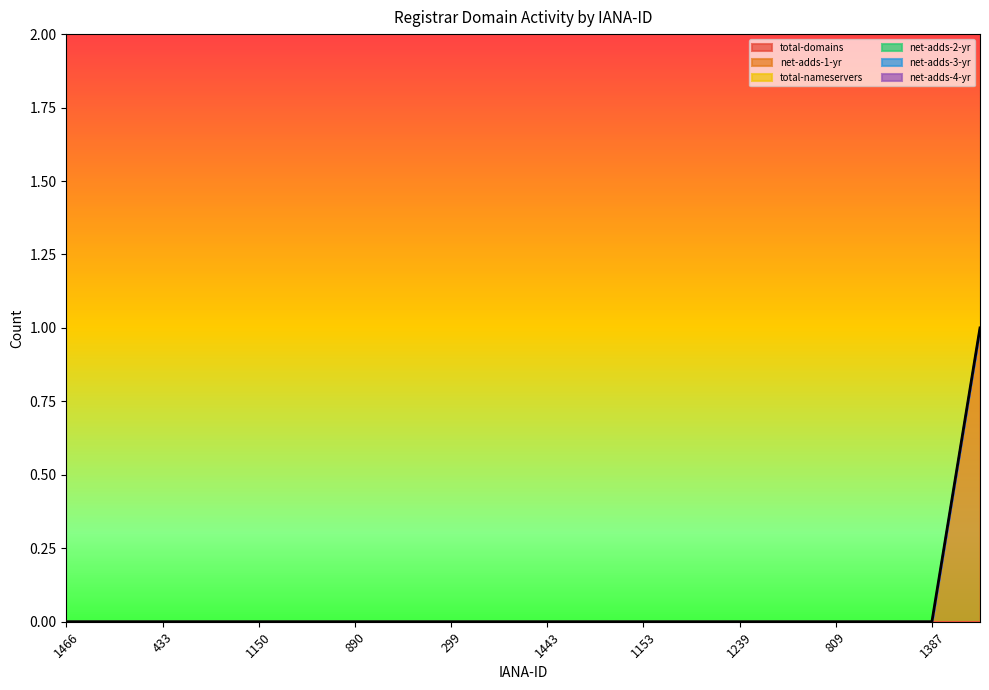

True or false: net-adds-2-yr has more than 0 points higher than both neighbors.

False